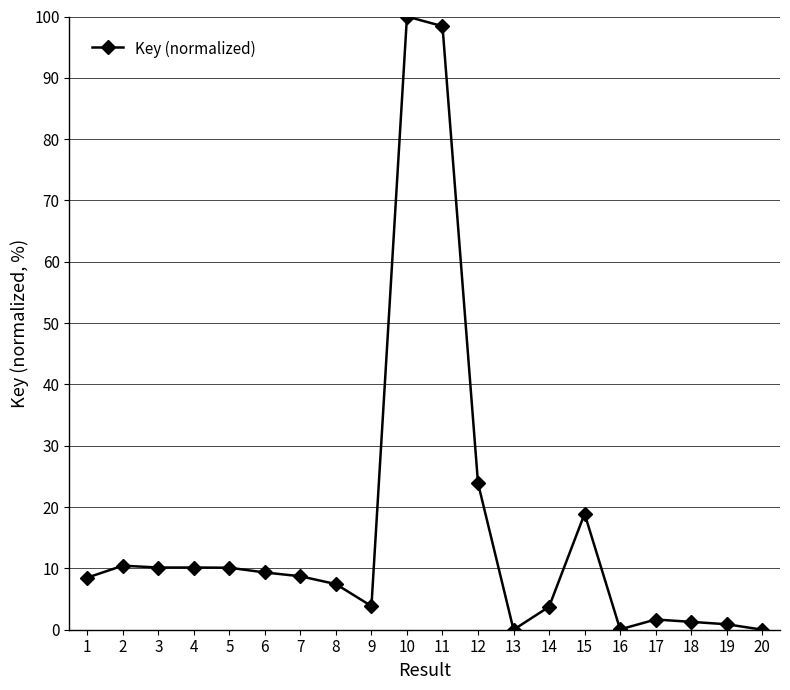

What is the value of the 7th point from the left?

8.7